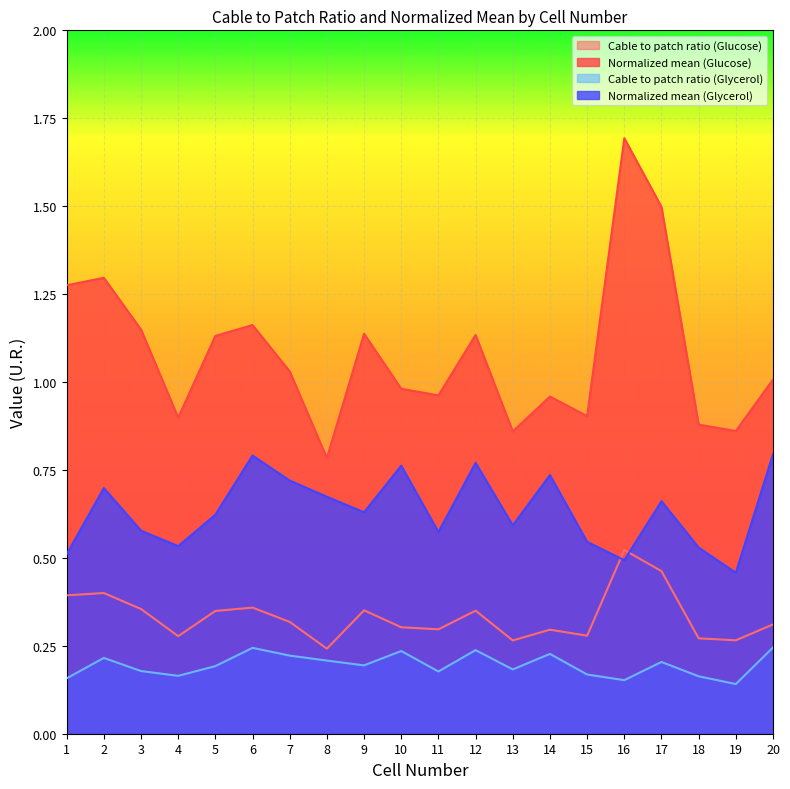

Which has a higher value, 16 or 18?

16